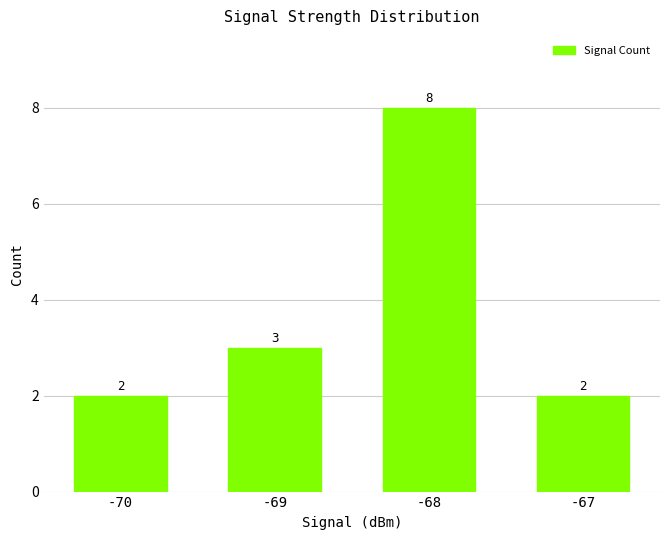

Where is the data nearest to the value 5?

-69